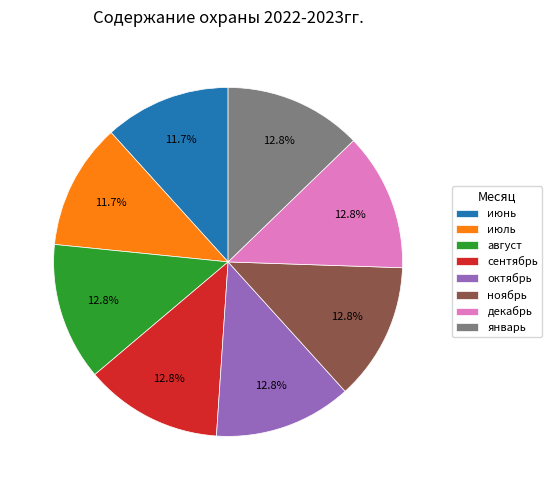

True or false: октябрь accounts for 13% of the total.

True